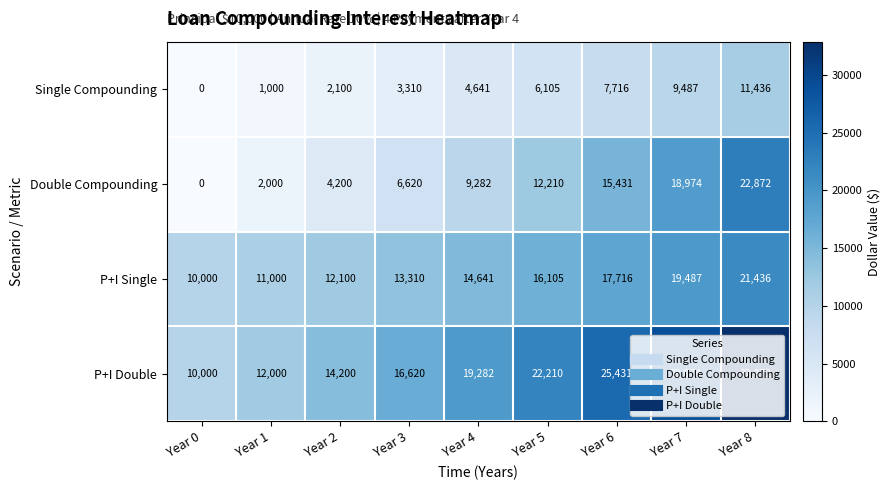

Rank the series by their average value, from lowest to highest.

Single Compounding, Double Compounding, P+I Single, P+I Double